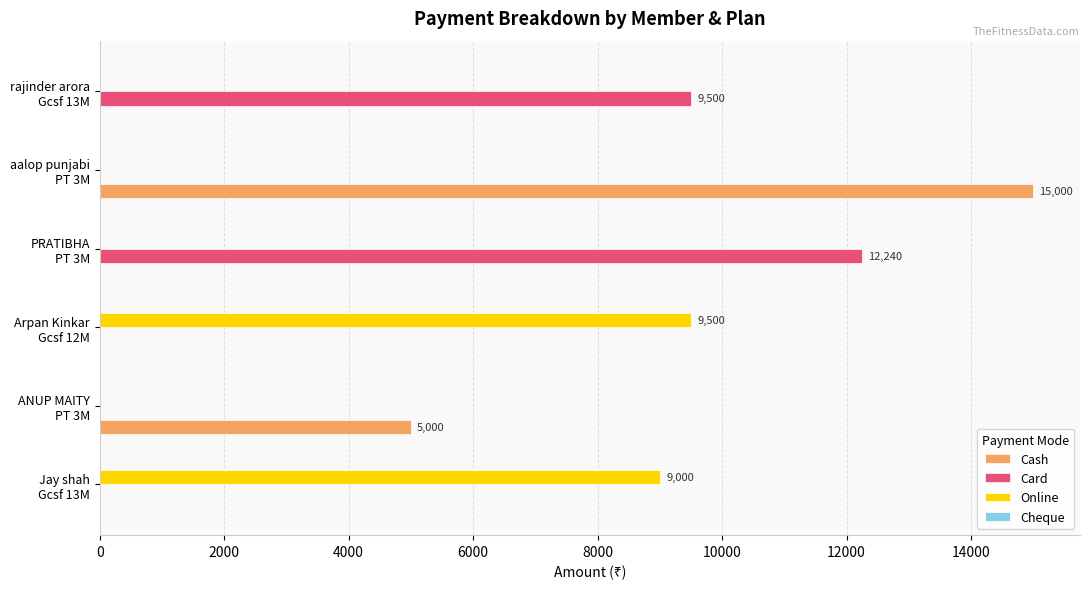

What is the highest value of the Cash series?

15000